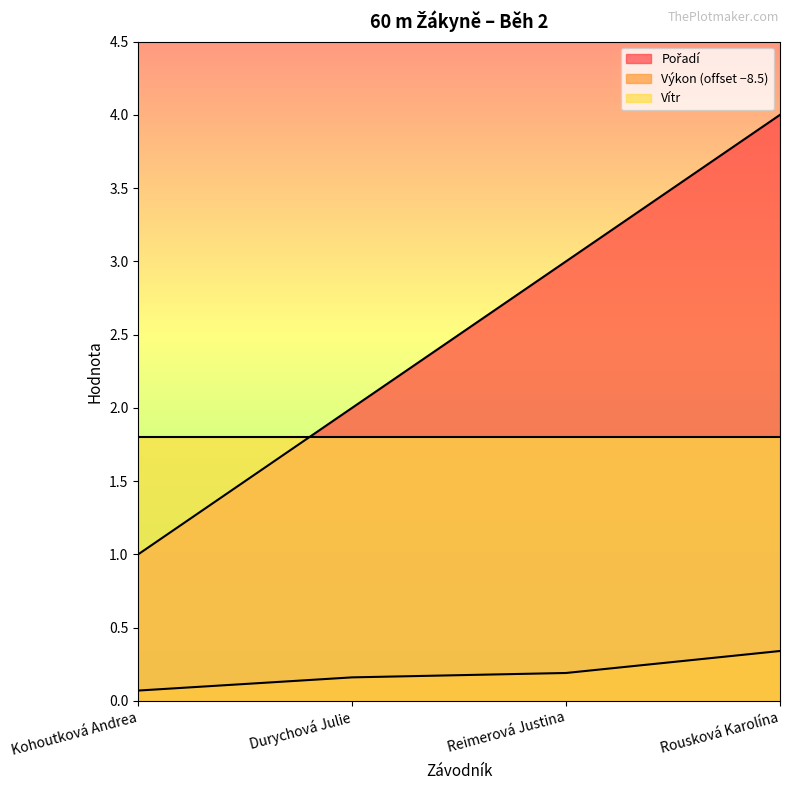

At which category is the sum across all series the highest?

Rousková Karolína